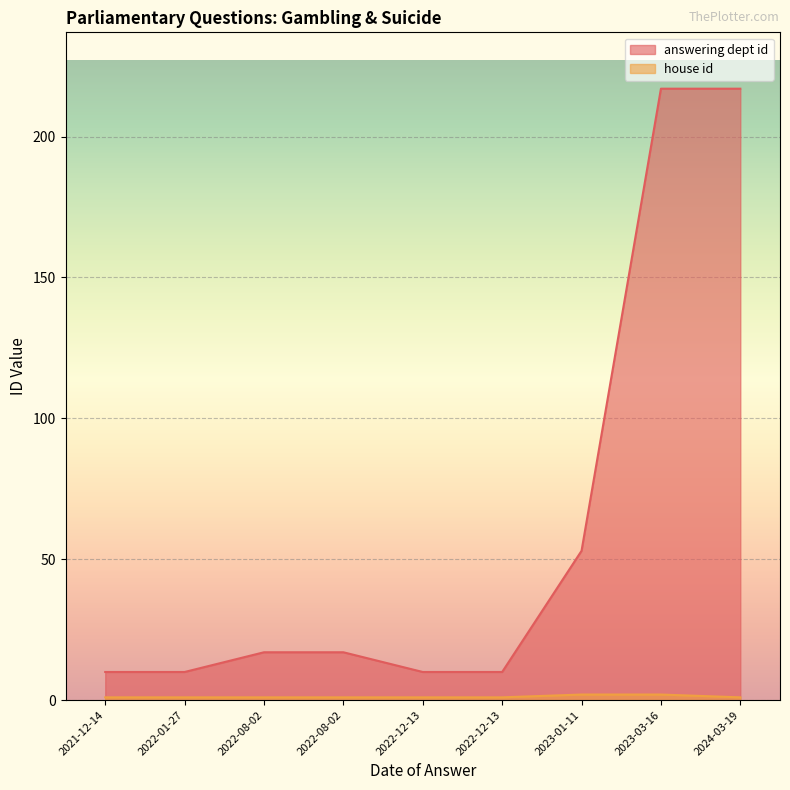

True or false: house id and answering dept id intersect in this chart.

False